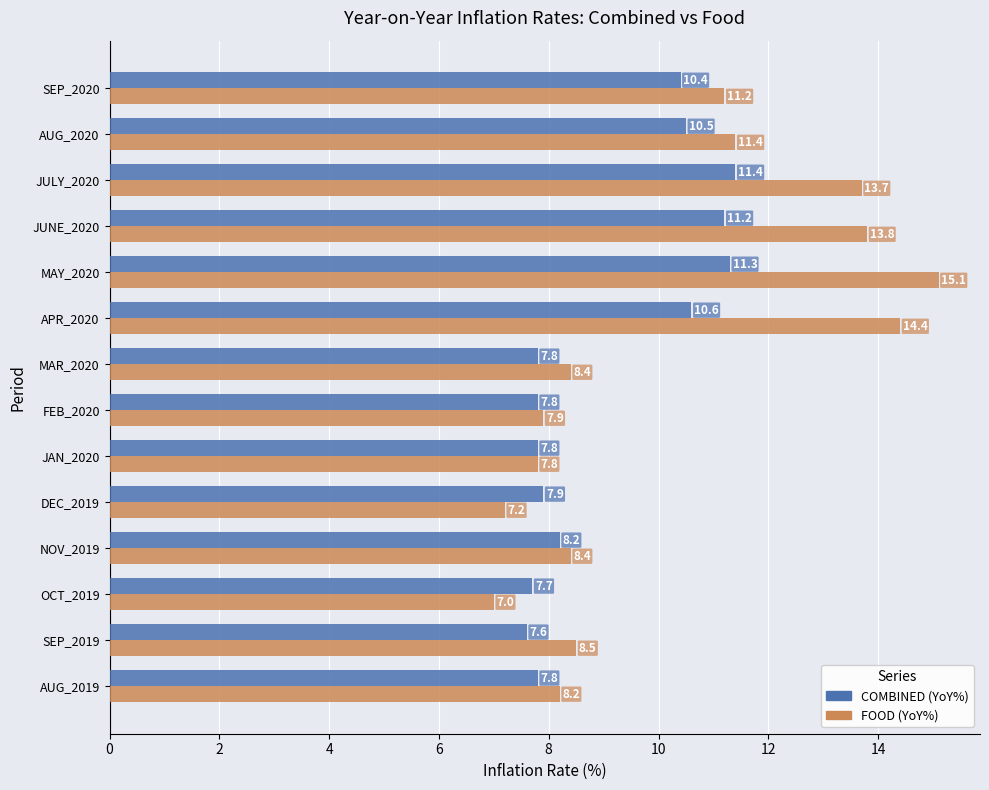

Is it true that COMBINED (YoY%) equals 7.7 at OCT_2019?

True